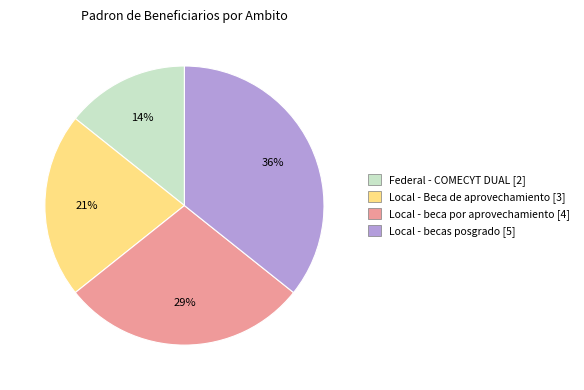

Does any single category account for the majority?

No